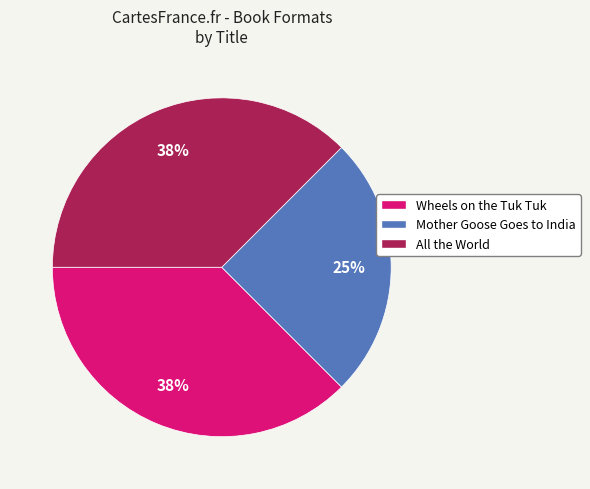

Count the number of slices in the pie.

3